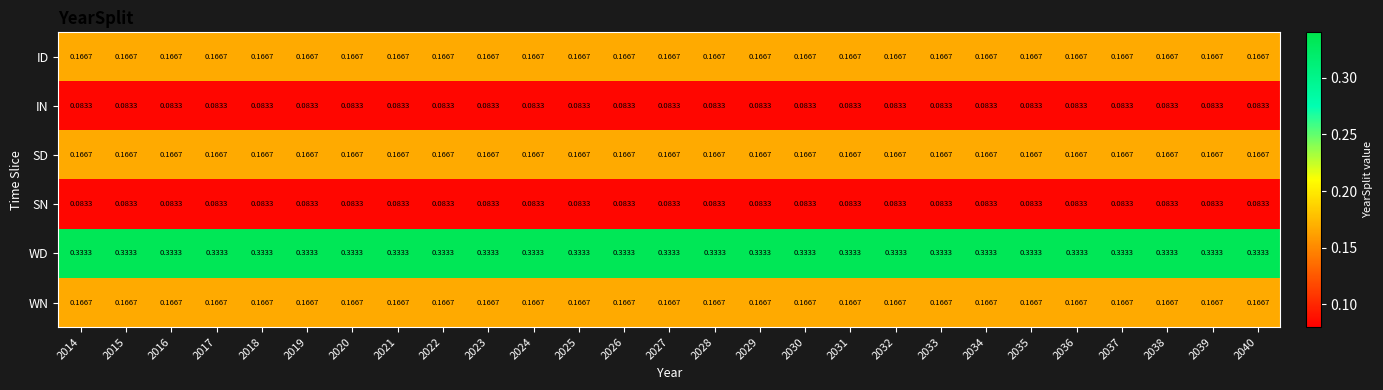

Is the value of SN at 2023 greater than the value of SD at 2039?

No